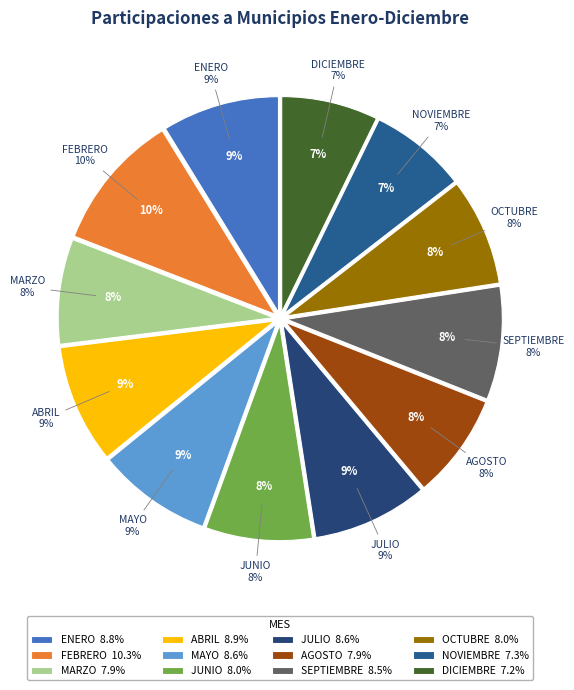

Approximately how many times larger is the value at OCTUBRE compared to MAYO?

0.9